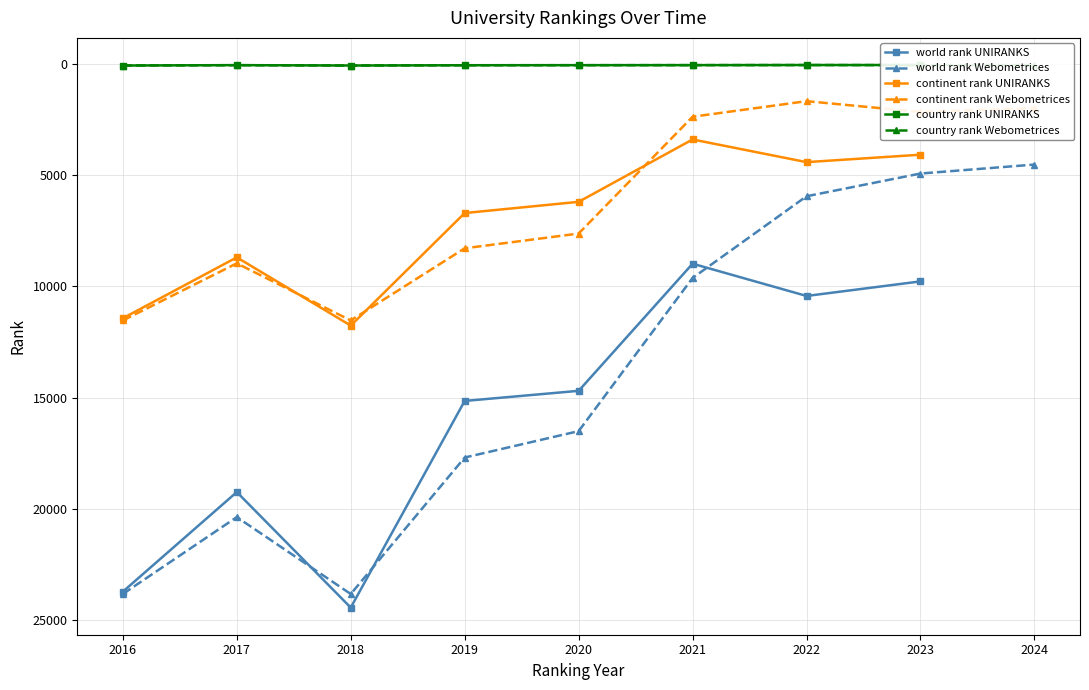

Where is the first local maximum?

2018